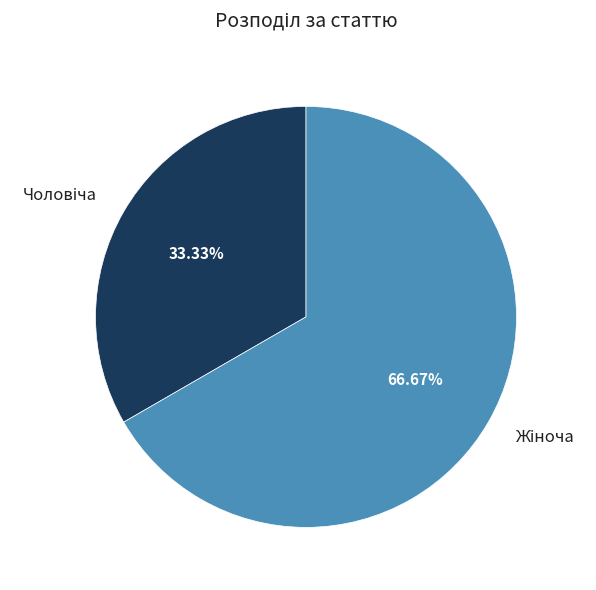

Is there a majority slice in this chart?

Yes